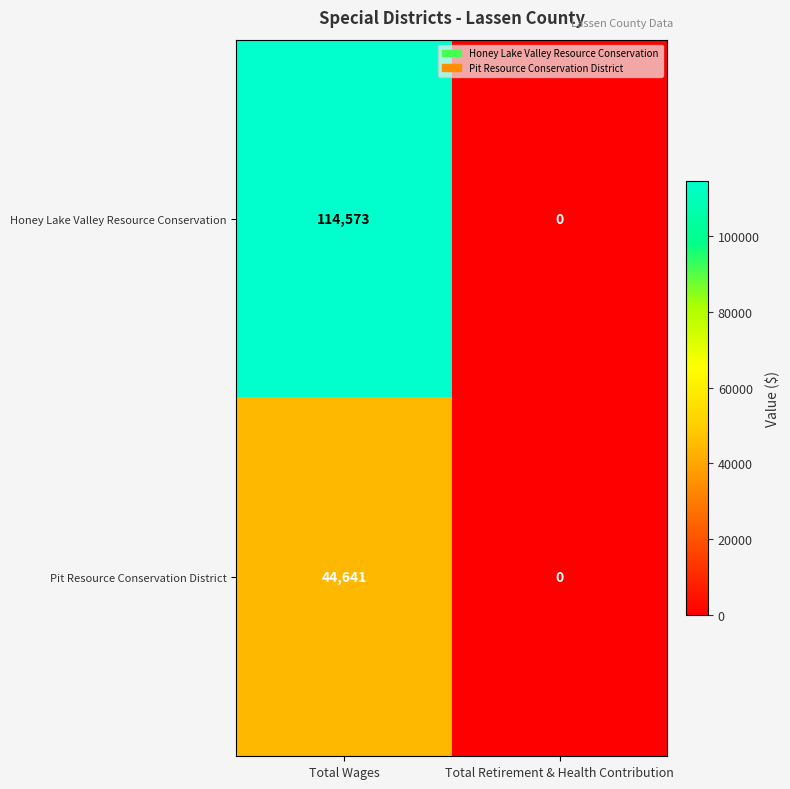

List the series in order of their peak value, lowest first.

Pit Resource Conservation District, Honey Lake Valley Resource Conservation